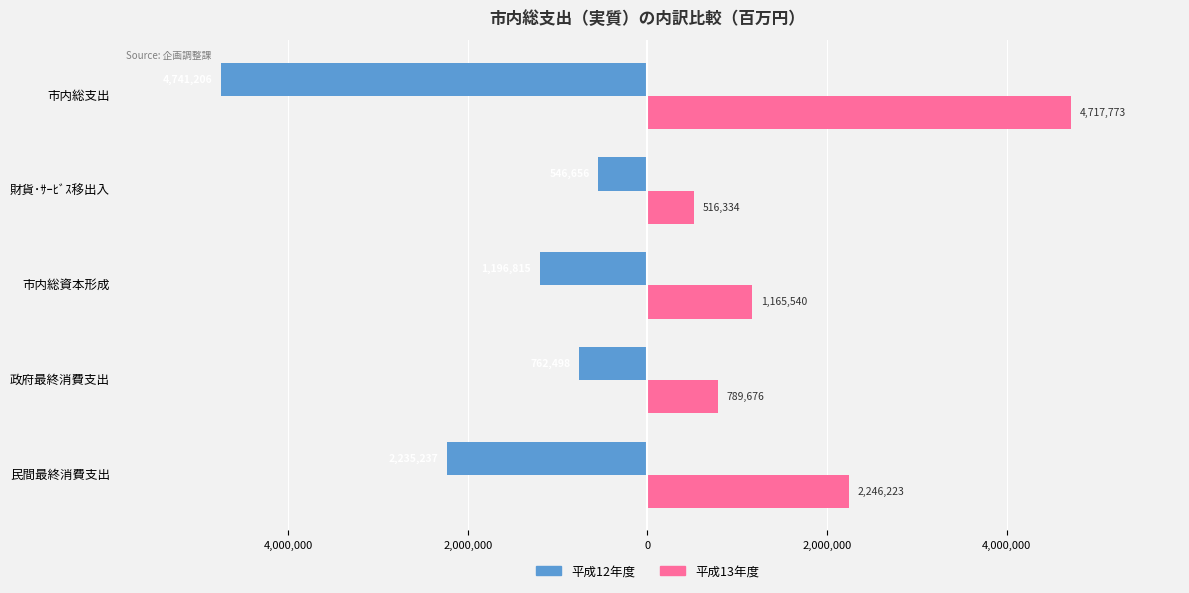

What are all the series names shown in the legend?

平成12年度, 平成13年度